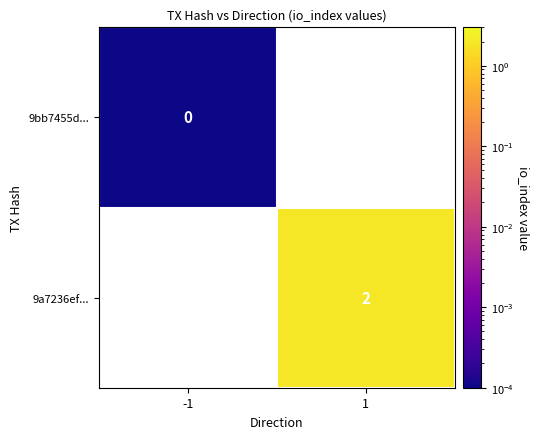

Is the value of 9a7236ef... at 1 greater than the value of 9bb7455d... at -1?

Yes